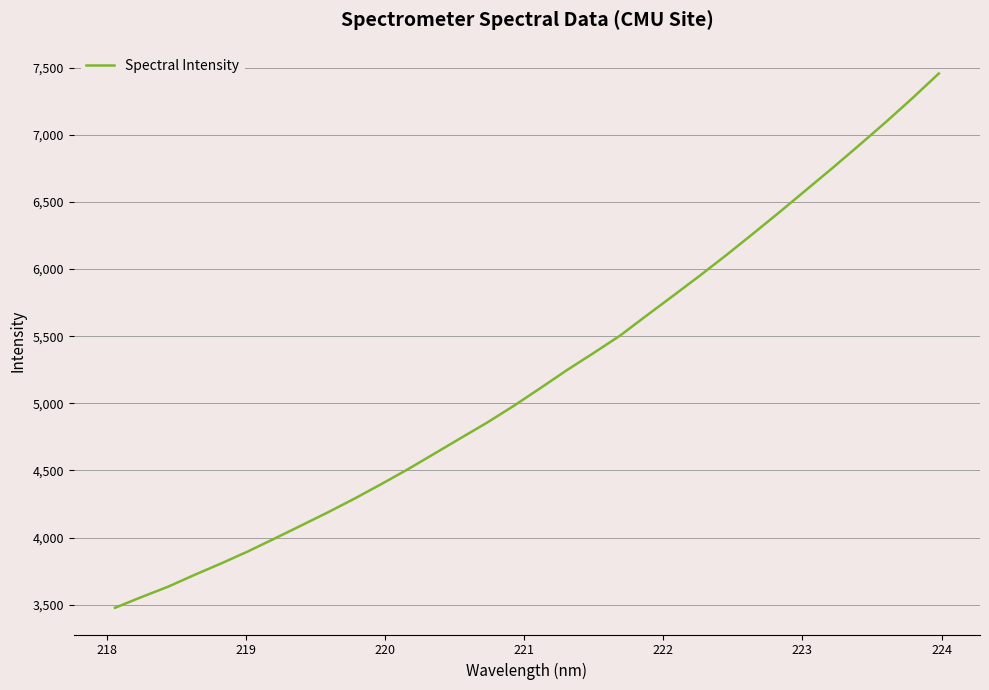

What is the greatest value displayed?

7456.4